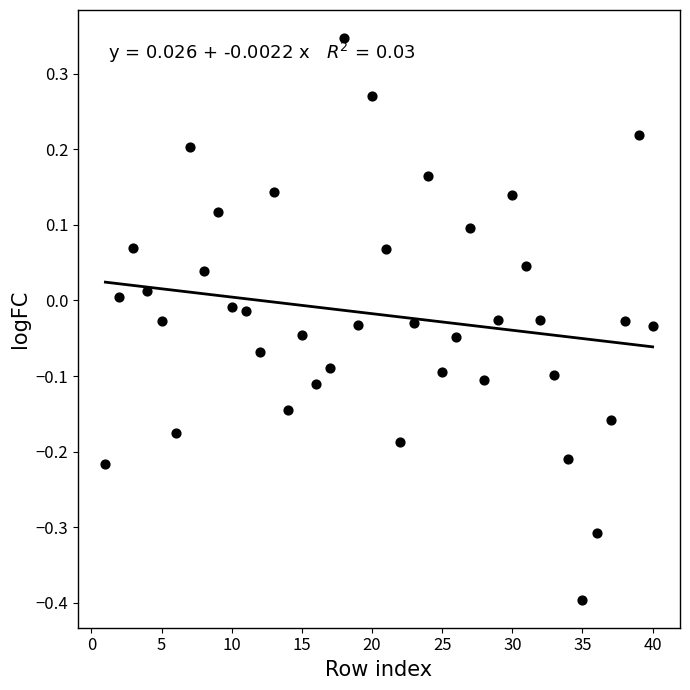

What is the range of Y values (max minus min)?

0.7